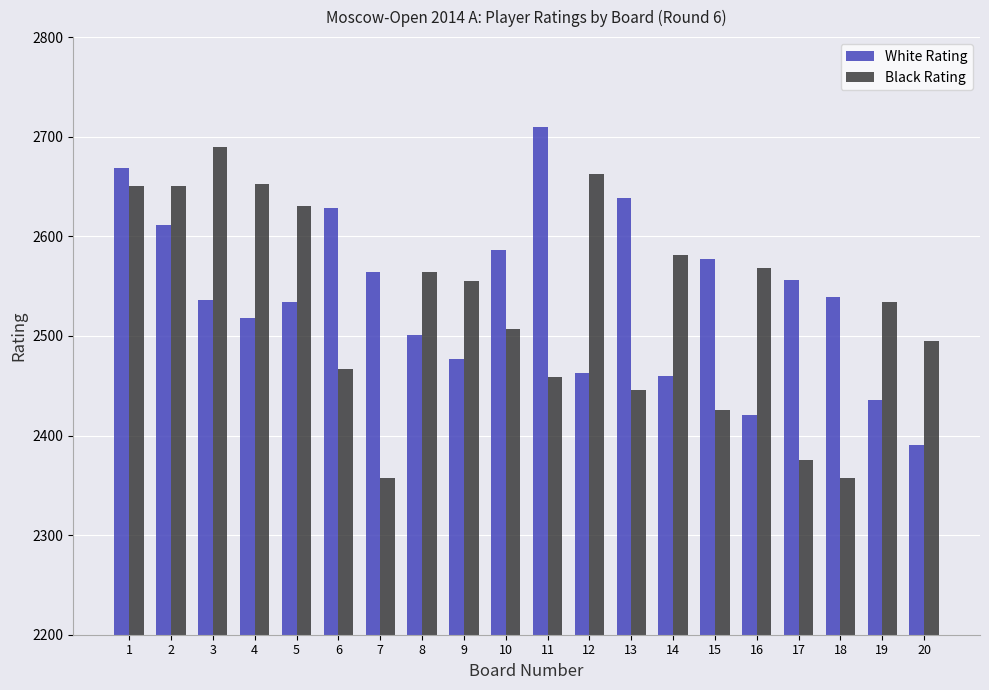

What is the difference between the Black Rating values at 5 and 16?

62